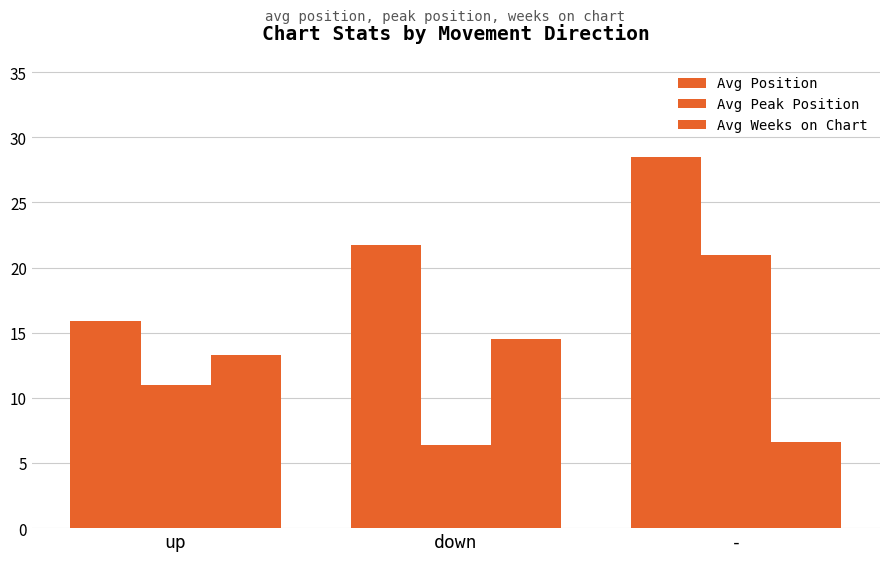

How many values in the Avg Weeks on Chart series are below 13?

1